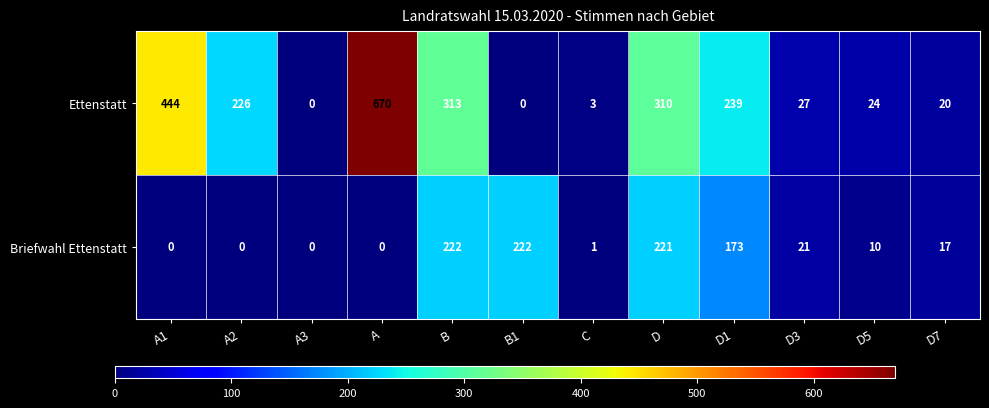

Which series changed the most between D and D1?

Ettenstatt